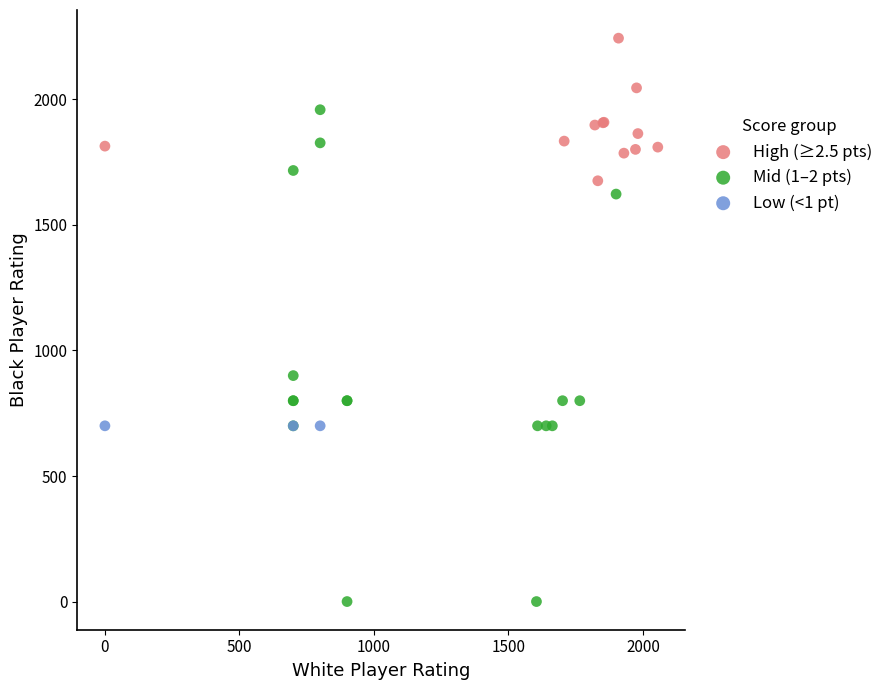

Which series reaches the maximum Y coordinate?

High (≥2.5 pts)